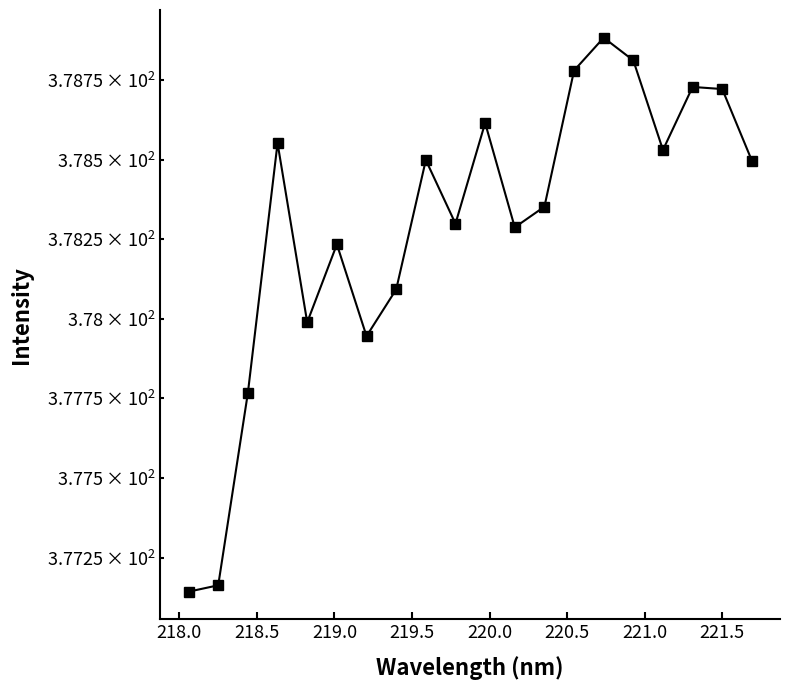

Reading left to right, transcribe all the data shown in this chart.

377.1	377.2	377.8	378.6	378.0	378.2	377.9	378.1	378.5	378.3	378.6	378.3	378.4	378.8	378.9	378.8	378.5	378.7	378.7	378.5